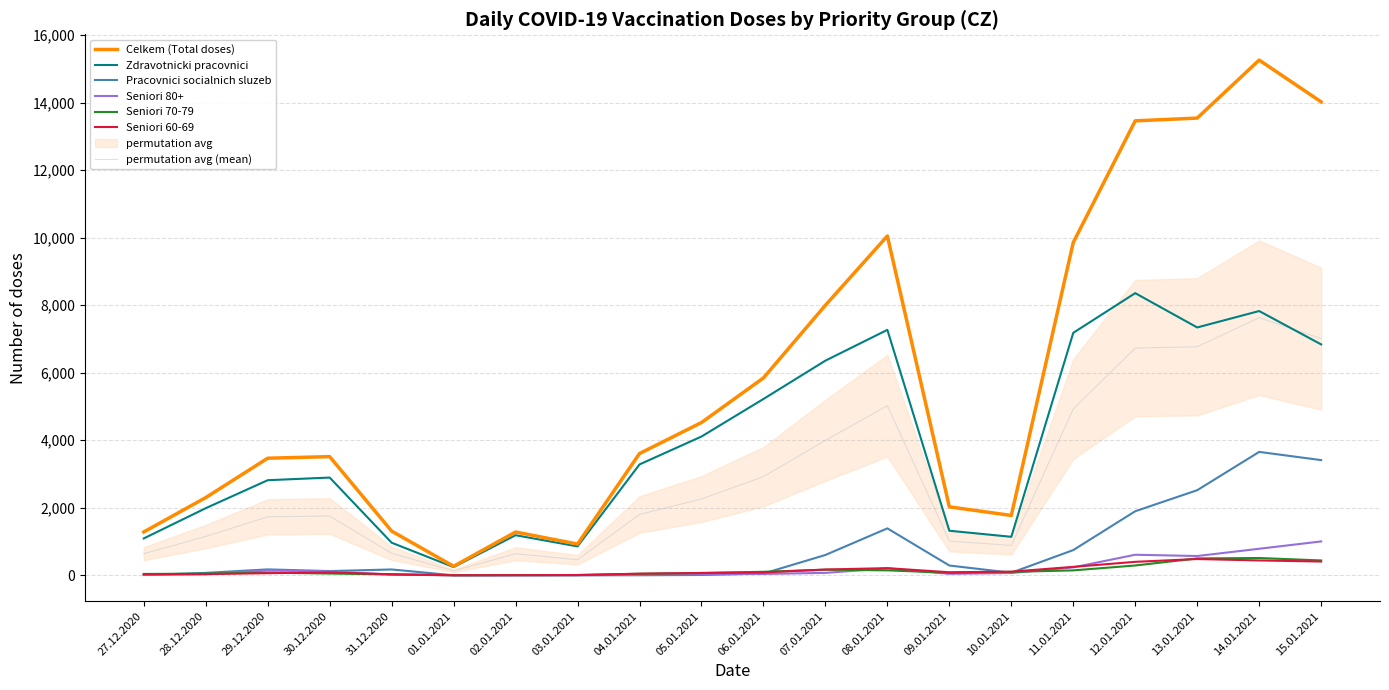

Rank the categories by Zdravotnicki pracovnici value from highest to lowest.

12.01.2021, 14.01.2021, 13.01.2021, 08.01.2021, 11.01.2021, 15.01.2021, 07.01.2021, 06.01.2021, 05.01.2021, 04.01.2021, 30.12.2020, 29.12.2020, 28.12.2020, 09.01.2021, 02.01.2021, 10.01.2021, 27.12.2020, 31.12.2020, 03.01.2021, 01.01.2021